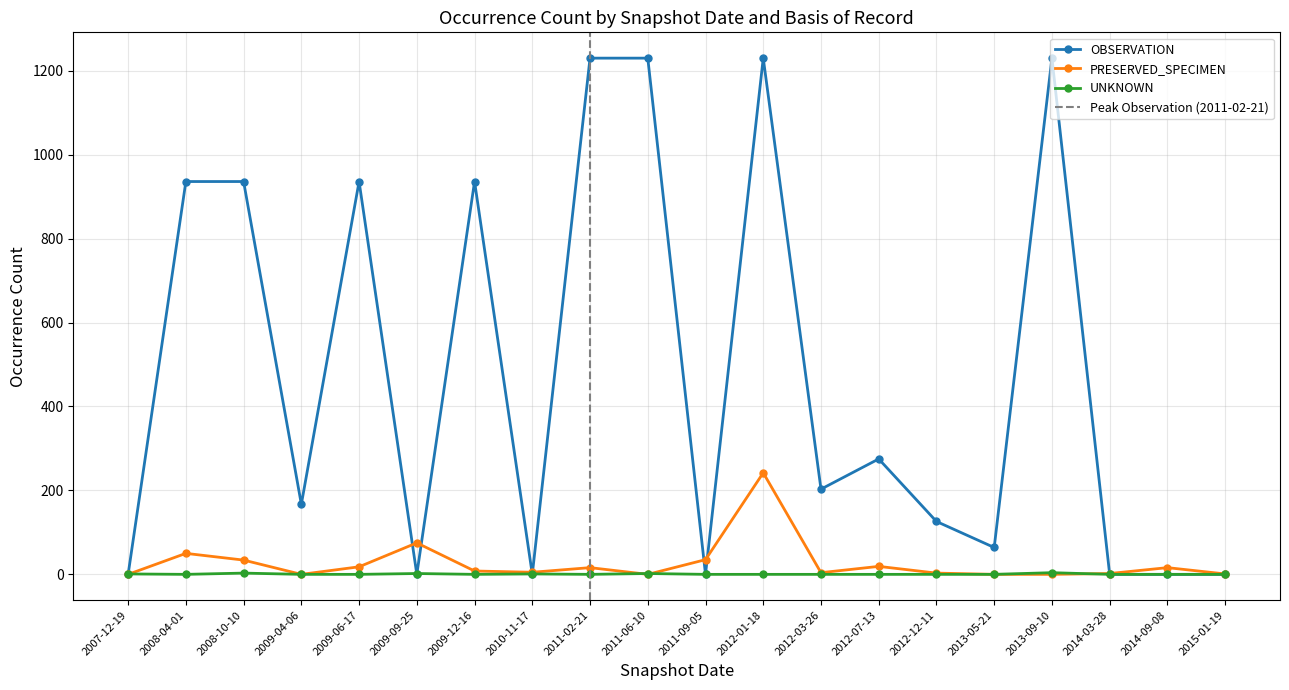

What is the difference between the second highest and minimum values in the PRESERVED_SPECIMEN series?

75